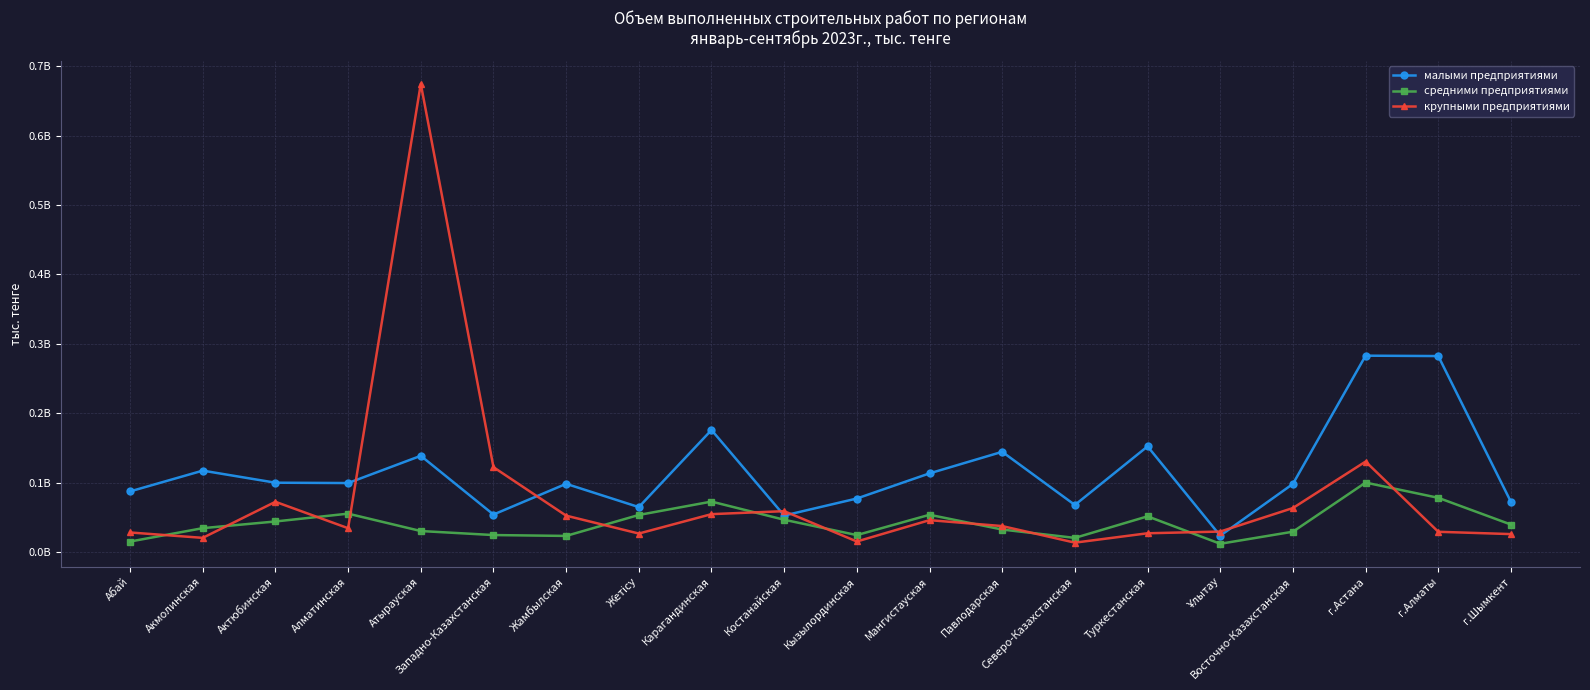

Reading left to right, extract all data points from this chart.

малыми предприятиями: 87401384	117326002	99941099	99437799	138659494	54061724	98325374	64791700	175833459	52654091	77177158	113380777	144427716	67864150	152236799	23591392	98205114	282898987	282327598	72209437
средними предприятиями: 15179977	34466536	44091001	55342189	30327440	24528834	23281647	53474790	72741370	46560393	24476725	53731104	32467001	20438384	51496298	11967511	29359471	100096039	78164330	39651942
крупными предприятиями: 28253793	20493380	72425346	34400488	674420386	122304758	52473577	26701038	54659484	58939572	15256126	46000067	37457817	13593880	27106364	29563972	63443140	130396226	29244065	25911100